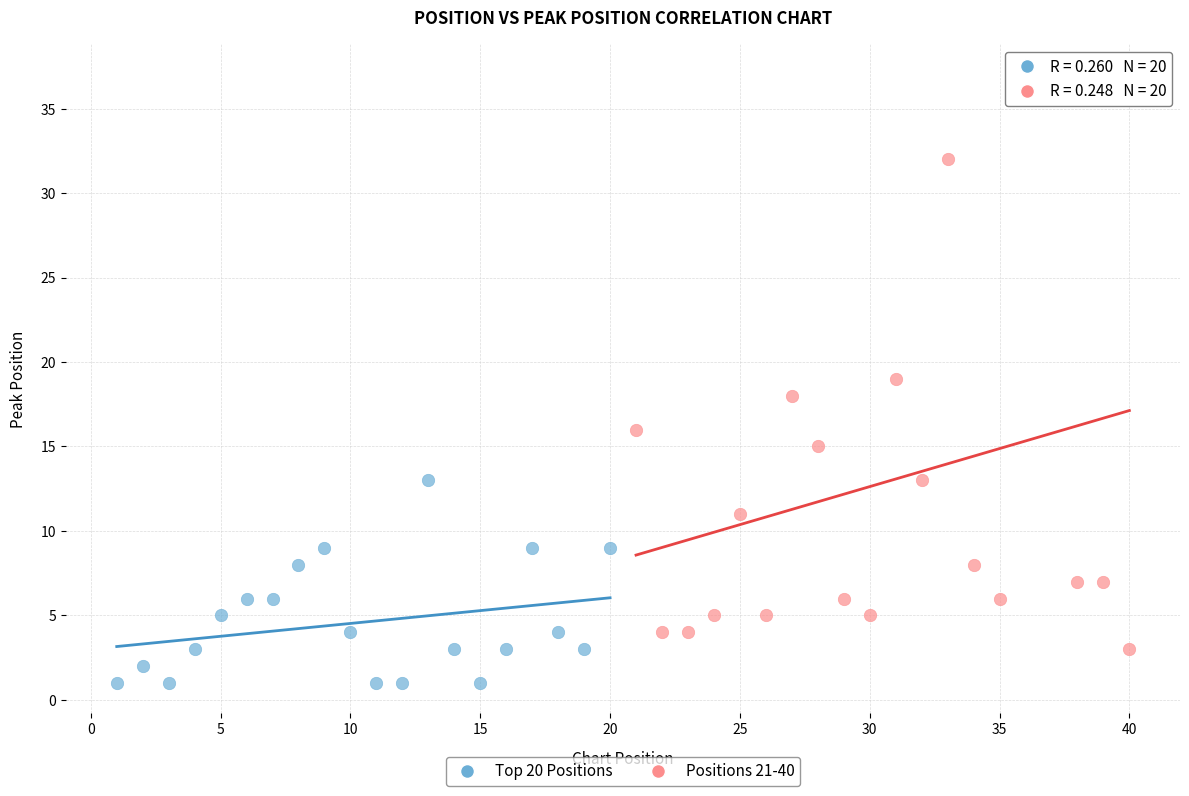

Which series has the largest Y range (max minus min)?

Positions 21-40